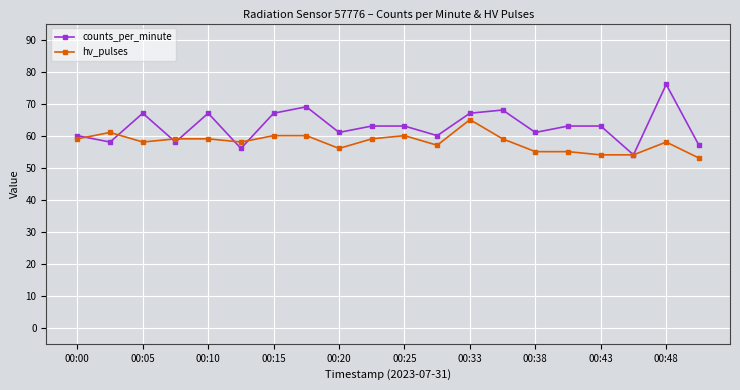

List the series in order of their overall mean, highest first.

counts_per_minute, hv_pulses